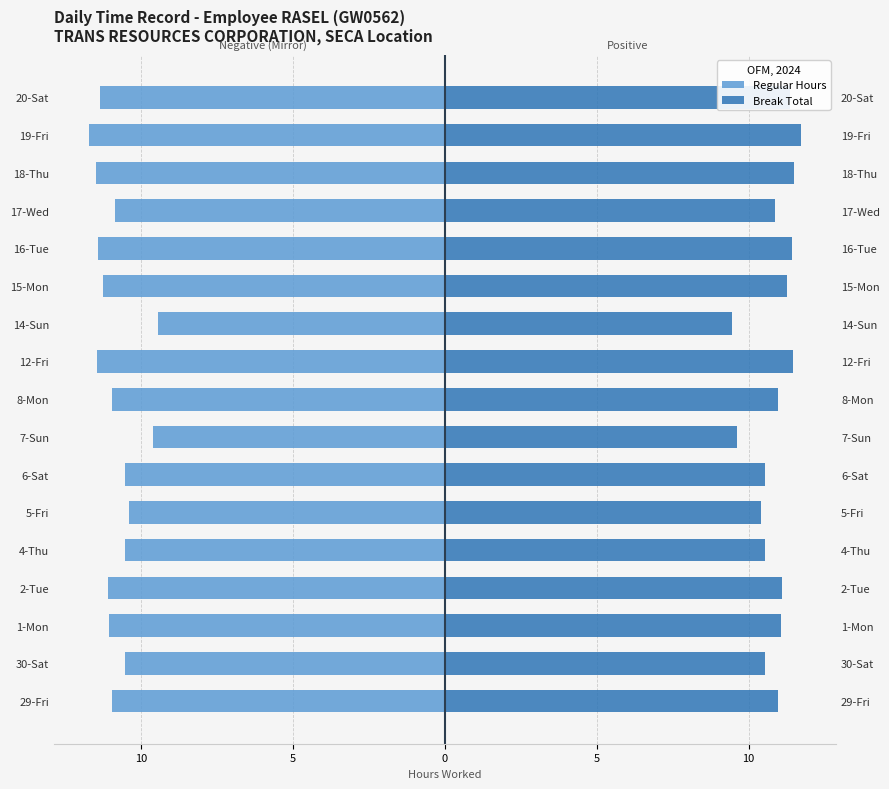

How many bars are there in each group?

2